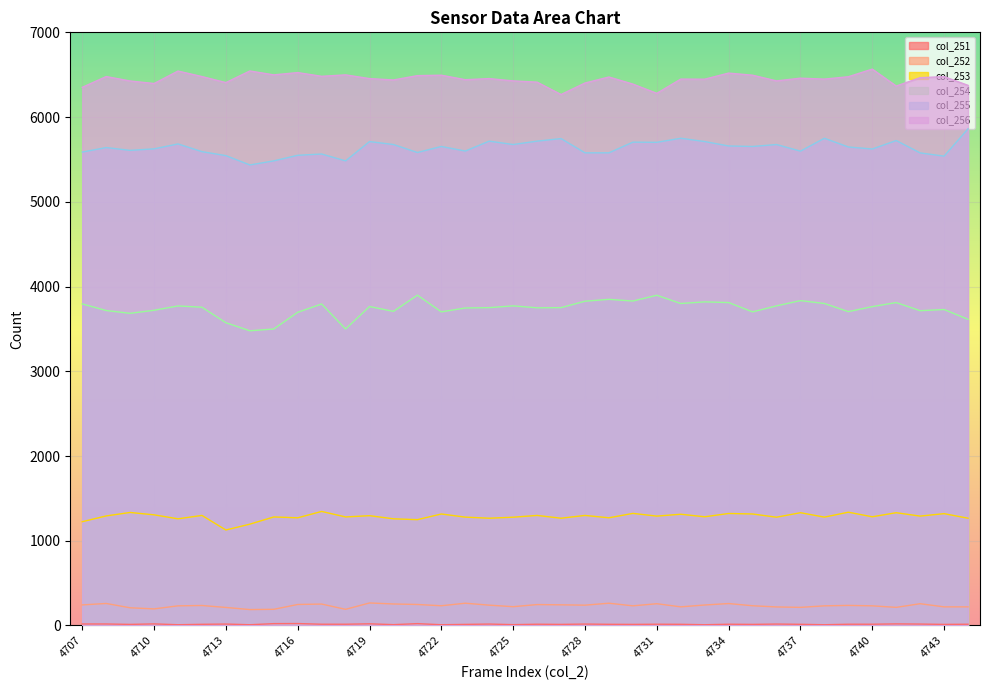

Which has a higher value, 4729 or 4743?

4729